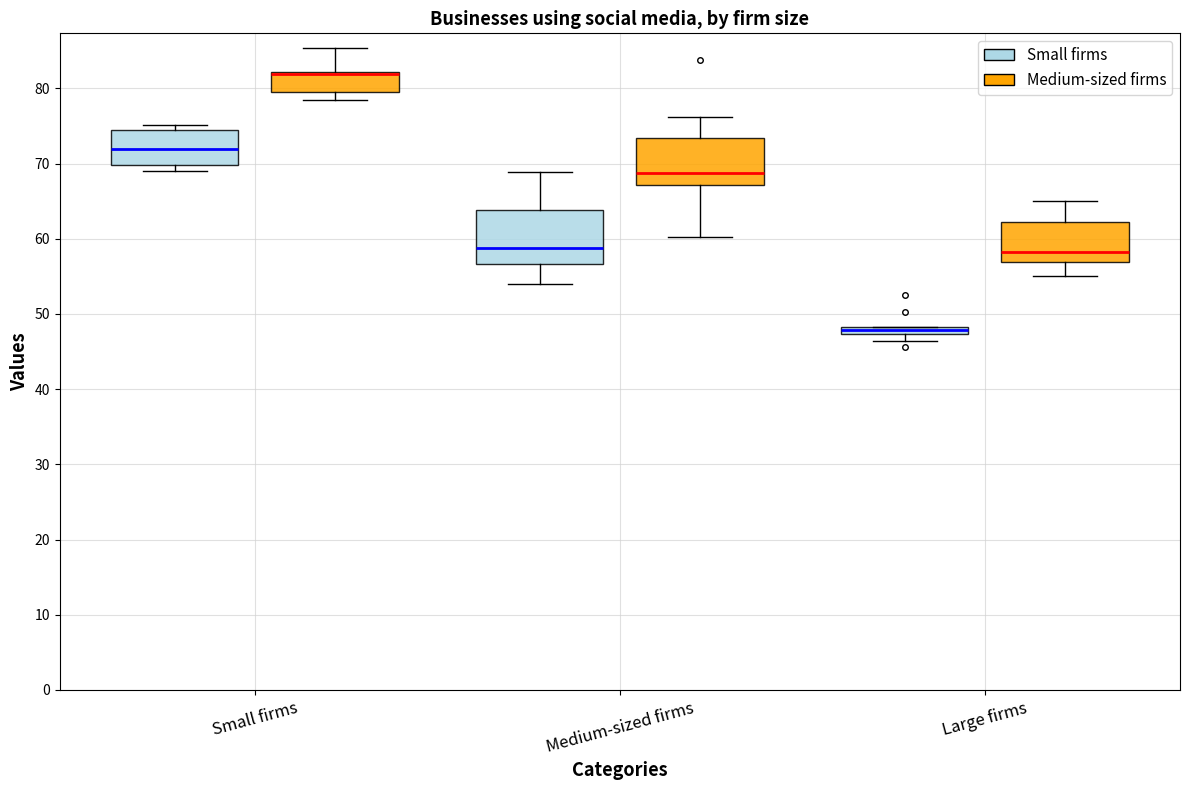

Where does the upper whisker of the box for Medium-sized firms (Medium-sized firms) end on the y-axis? The values are not printed on the chart, so give them approximately, as read against the axis.

76